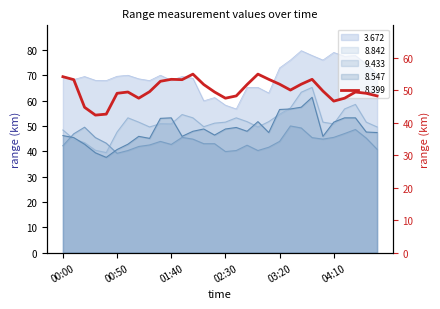

How many values in the   3.672 series exceed 69?

16